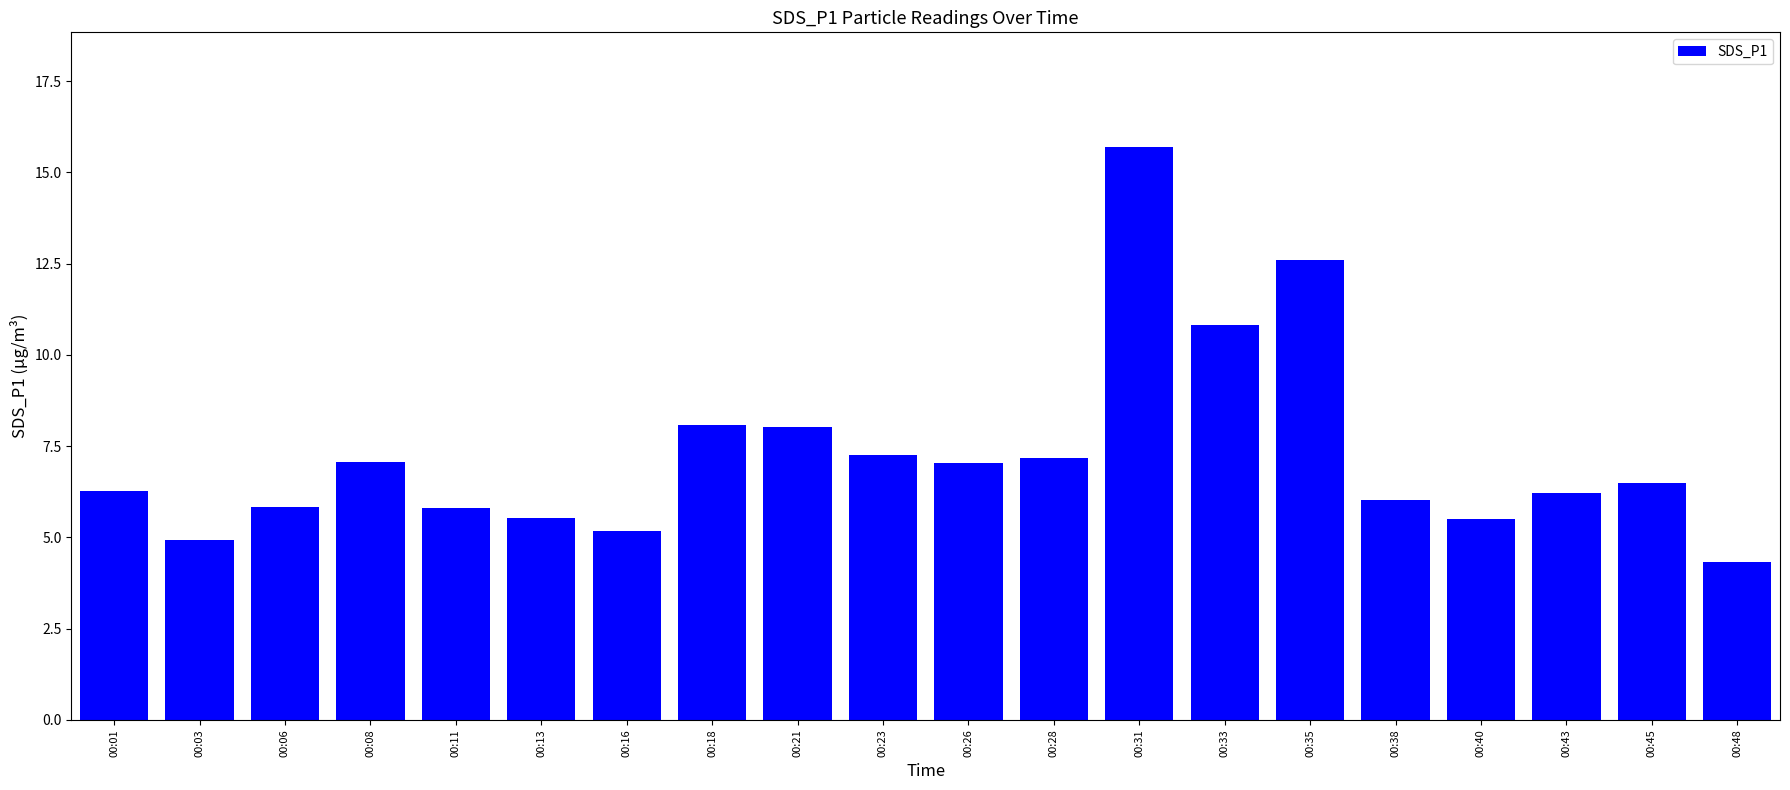

At which label does the data first exceed 6?

00:01